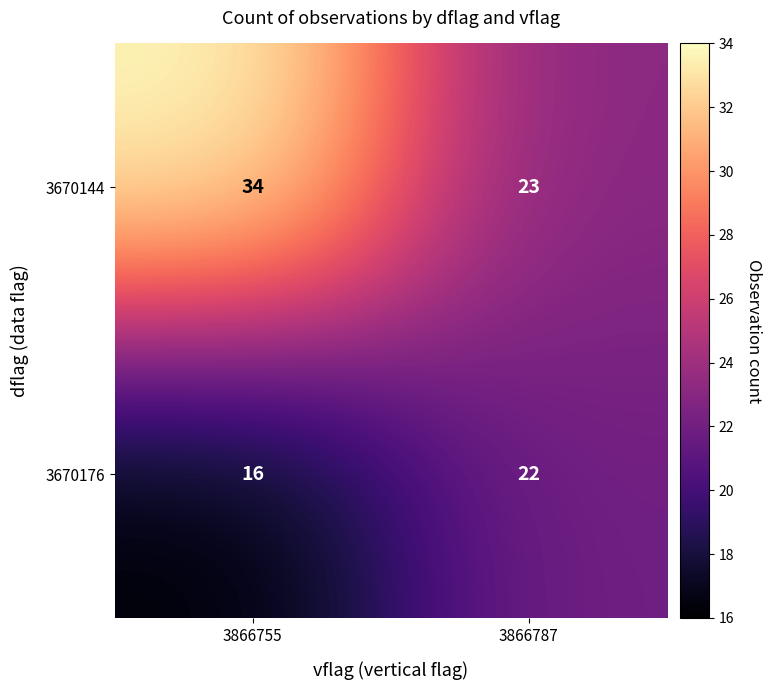

At which category is the sum across all series the highest?

3866755